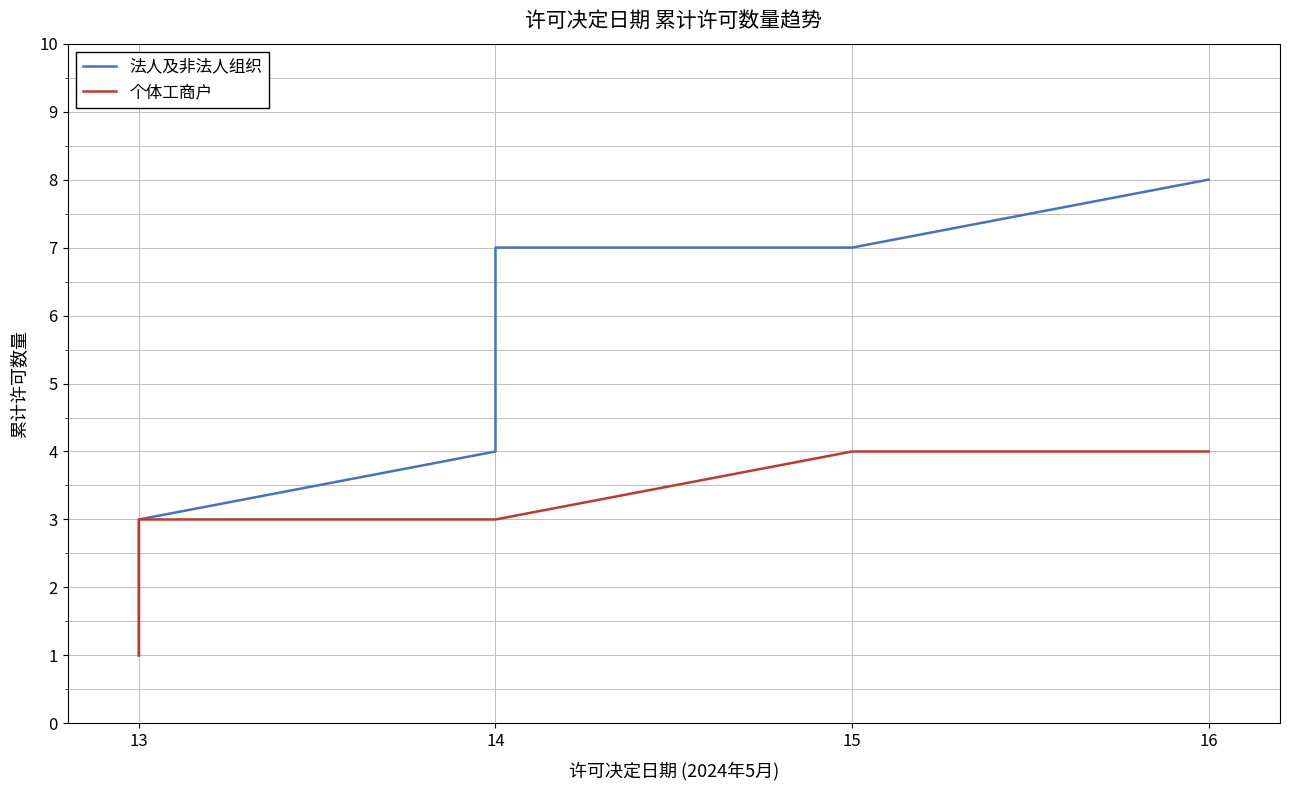

Does the chart have visible grid lines?

Yes